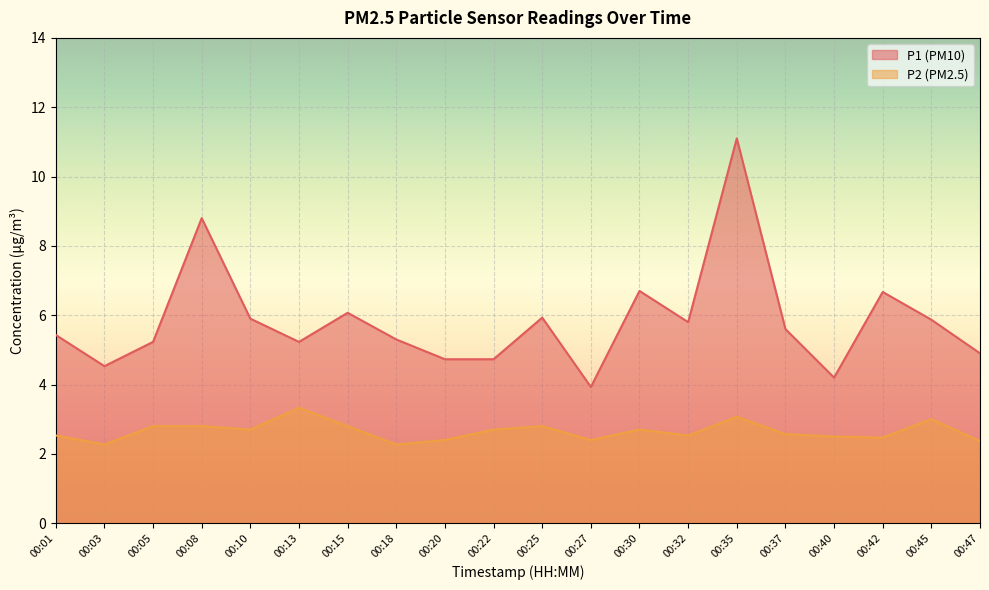

True or false: P1 and P2 intersect in this chart.

False